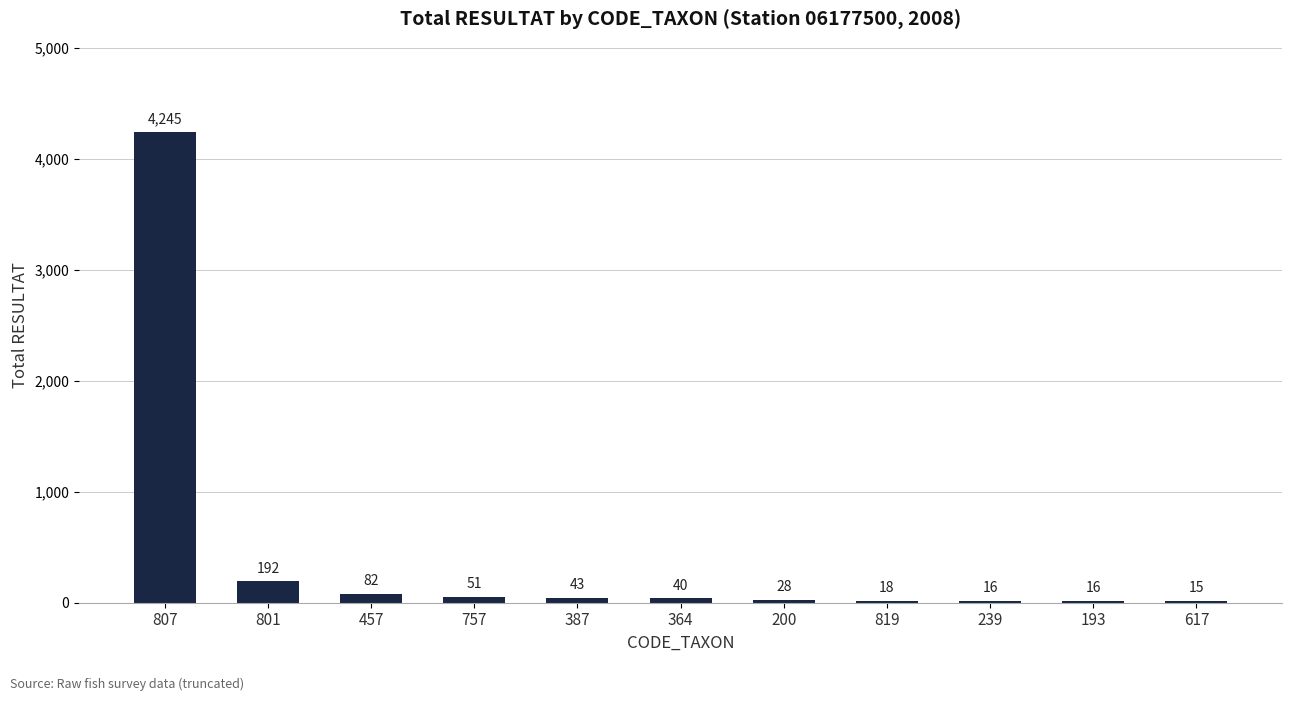

How many data points does each series have?

11